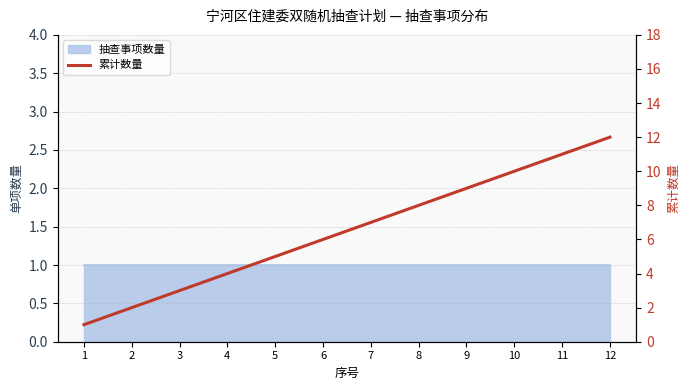

The chart shows a value of 6 at 11. True or false?

False